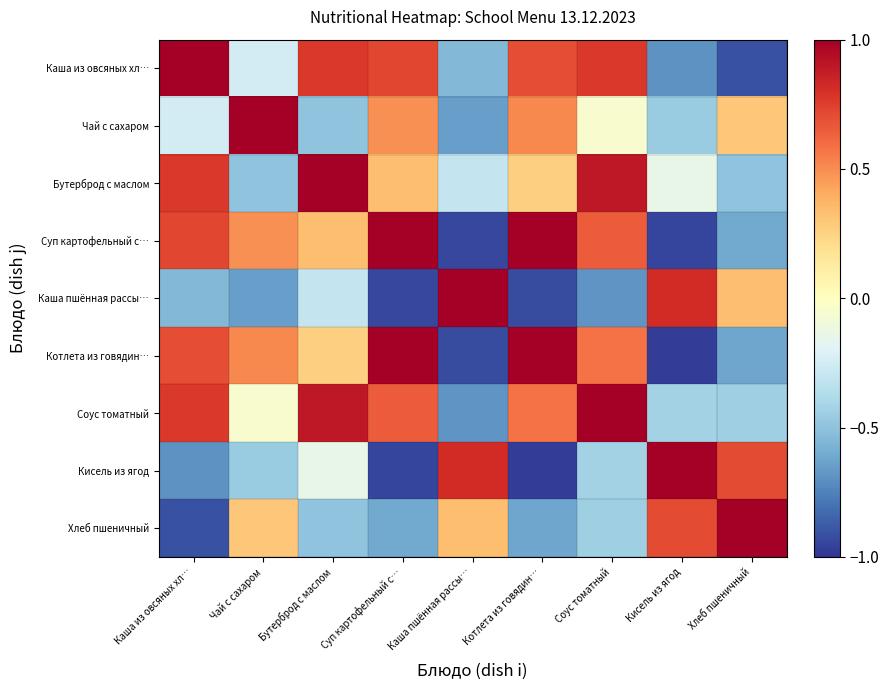

Reading left to right, what are all the values shown in this chart?

Каша из овсяных хл…: Каша из овсяных хл…=1.0	Чай с сахаром=-0.2	Бутерброд с маслом=0.8	Суп картофельный с…=0.7	Каша пшённая рассы…=-0.5	Котлета из говядин…=0.7	Соус томатный=0.8	Кисель из ягод=-0.7	Хлеб пшеничный=-0.9
Чай с сахаром: Каша из овсяных хл…=-0.2	Чай с сахаром=1.0	Бутерброд с маслом=-0.5	Суп картофельный с…=0.5	Каша пшённая рассы…=-0.6	Котлета из говядин…=0.5	Соус томатный=-0.1	Кисель из ягод=-0.5	Хлеб пшеничный=0.3
Бутерброд с маслом: Каша из овсяных хл…=0.8	Чай с сахаром=-0.5	Бутерброд с маслом=1.0	Суп картофельный с…=0.3	Каша пшённая рассы…=-0.3	Котлета из говядин…=0.3	Соус томатный=0.9	Кисель из ягод=-0.1	Хлеб пшеничный=-0.5
Суп картофельный с…: Каша из овсяных хл…=0.7	Чай с сахаром=0.5	Бутерброд с маслом=0.3	Суп картофельный с…=1.0	Каша пшённая рассы…=-0.9	Котлета из говядин…=1.0	Соус томатный=0.7	Кисель из ягод=-0.9	Хлеб пшеничный=-0.6
Каша пшённая рассы…: Каша из овсяных хл…=-0.5	Чай с сахаром=-0.6	Бутерброд с маслом=-0.3	Суп картофельный с…=-0.9	Каша пшённая рассы…=1.0	Котлета из говядин…=-0.9	Соус томатный=-0.7	Кисель из ягод=0.8	Хлеб пшеничный=0.3
Котлета из говядин…: Каша из овсяных хл…=0.7	Чай с сахаром=0.5	Бутерброд с маслом=0.3	Суп картофельный с…=1.0	Каша пшённая рассы…=-0.9	Котлета из говядин…=1.0	Соус томатный=0.6	Кисель из ягод=-1.0	Хлеб пшеничный=-0.6
Соус томатный: Каша из овсяных хл…=0.8	Чай с сахаром=-0.1	Бутерброд с маслом=0.9	Суп картофельный с…=0.7	Каша пшённая рассы…=-0.7	Котлета из говядин…=0.6	Соус томатный=1.0	Кисель из ягод=-0.4	Хлеб пшеничный=-0.4
Кисель из ягод: Каша из овсяных хл…=-0.7	Чай с сахаром=-0.5	Бутерброд с маслом=-0.1	Суп картофельный с…=-0.9	Каша пшённая рассы…=0.8	Котлета из говядин…=-1.0	Соус томатный=-0.4	Кисель из ягод=1.0	Хлеб пшеничный=0.7
Хлеб пшеничный: Каша из овсяных хл…=-0.9	Чай с сахаром=0.3	Бутерброд с маслом=-0.5	Суп картофельный с…=-0.6	Каша пшённая рассы…=0.3	Котлета из говядин…=-0.6	Соус томатный=-0.4	Кисель из ягод=0.7	Хлеб пшеничный=1.0